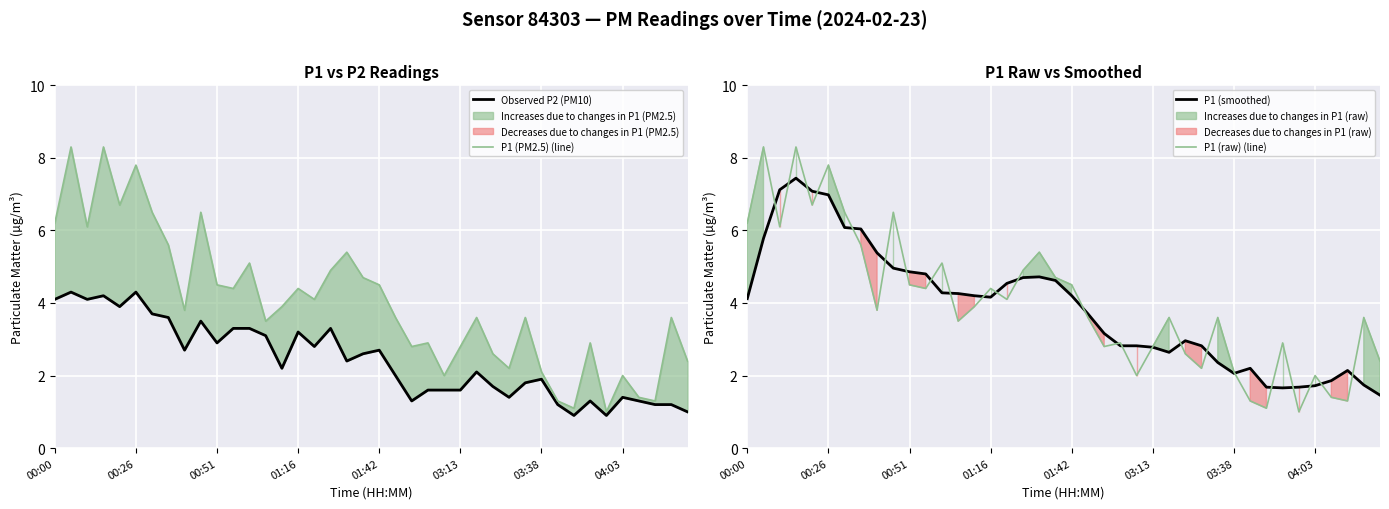

True or false: P1 (raw) (line) has a value of 2.0 at 04:03.

True